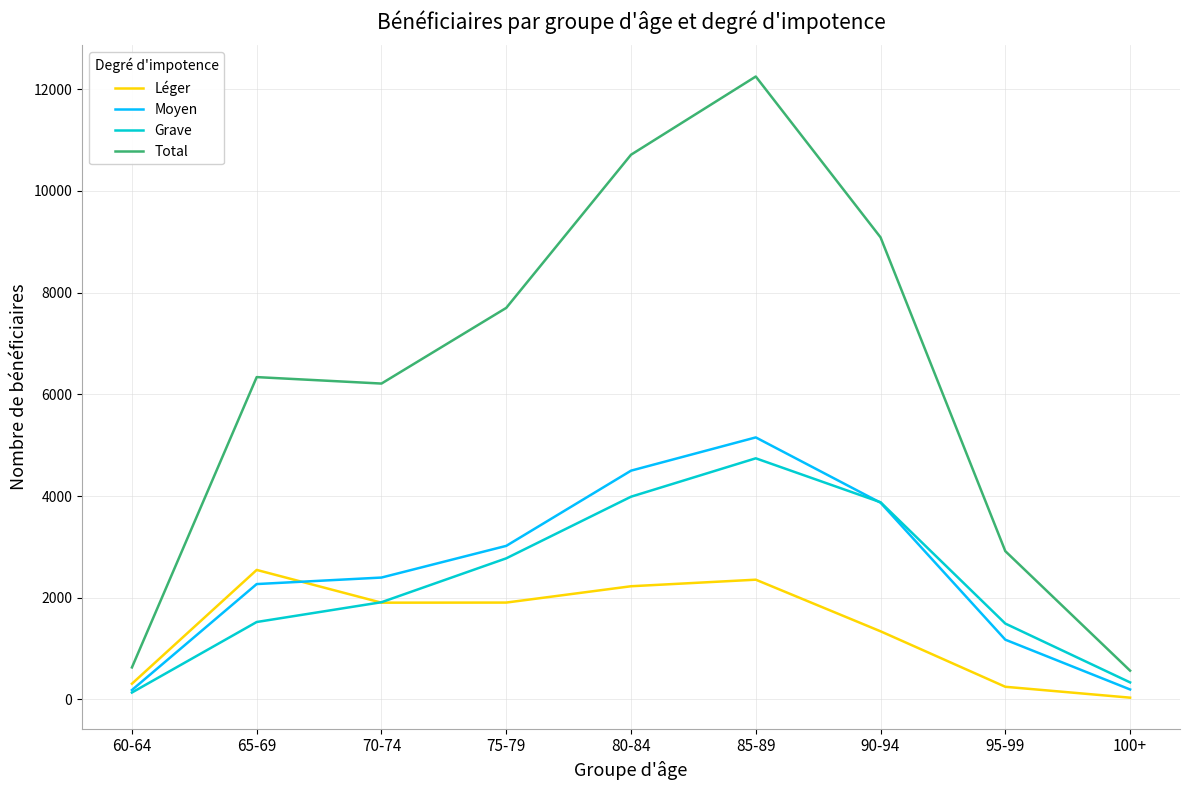

Which series has the widest spread of values?

Total